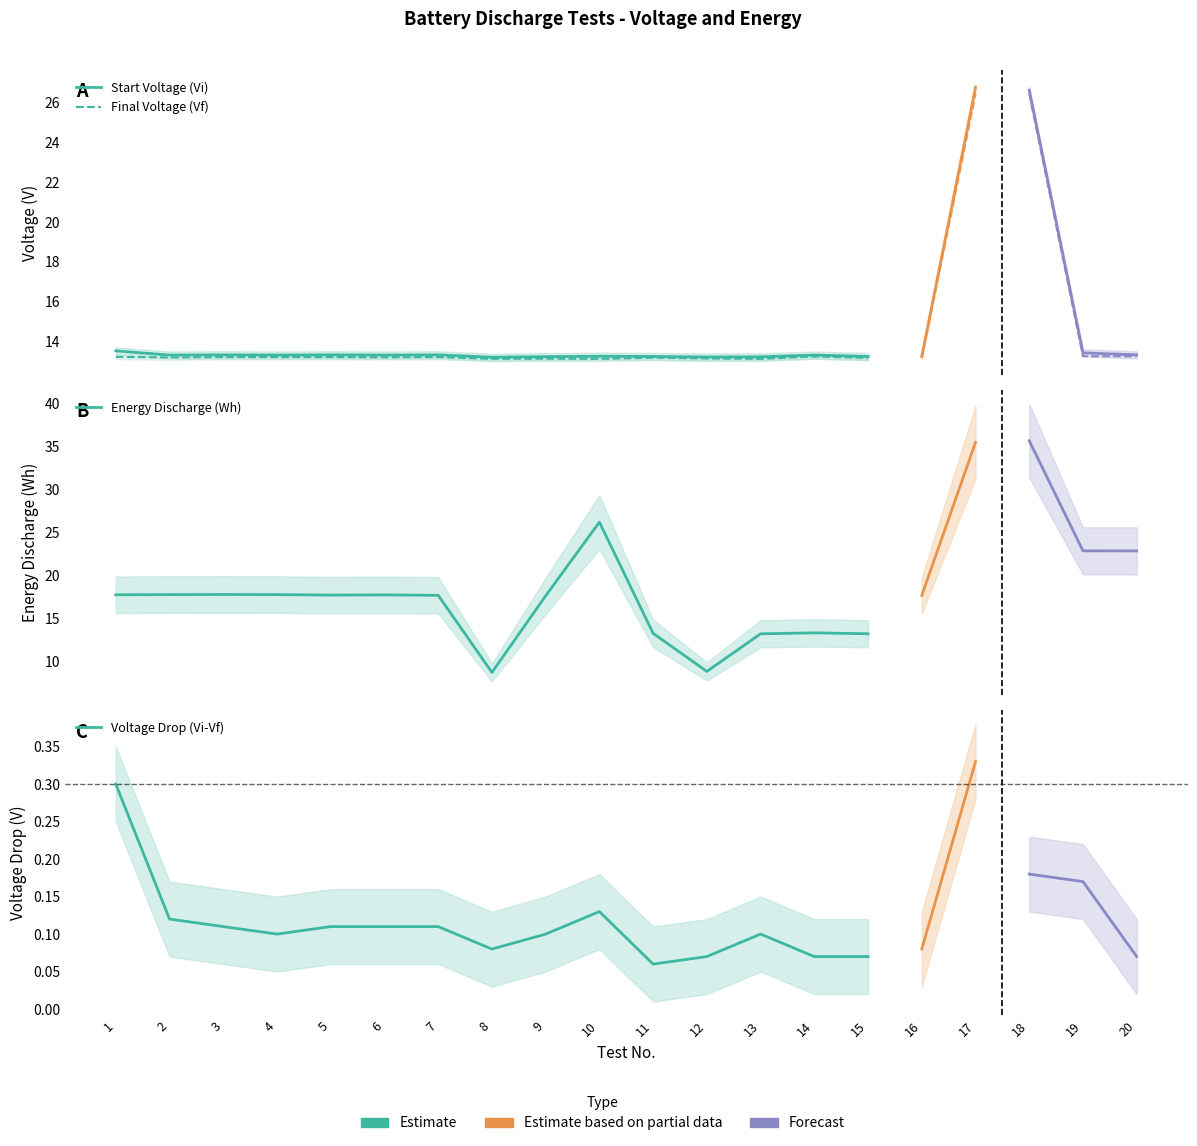

The value of Final Voltage (Vf) at 12 is 3.5. True or false?

False